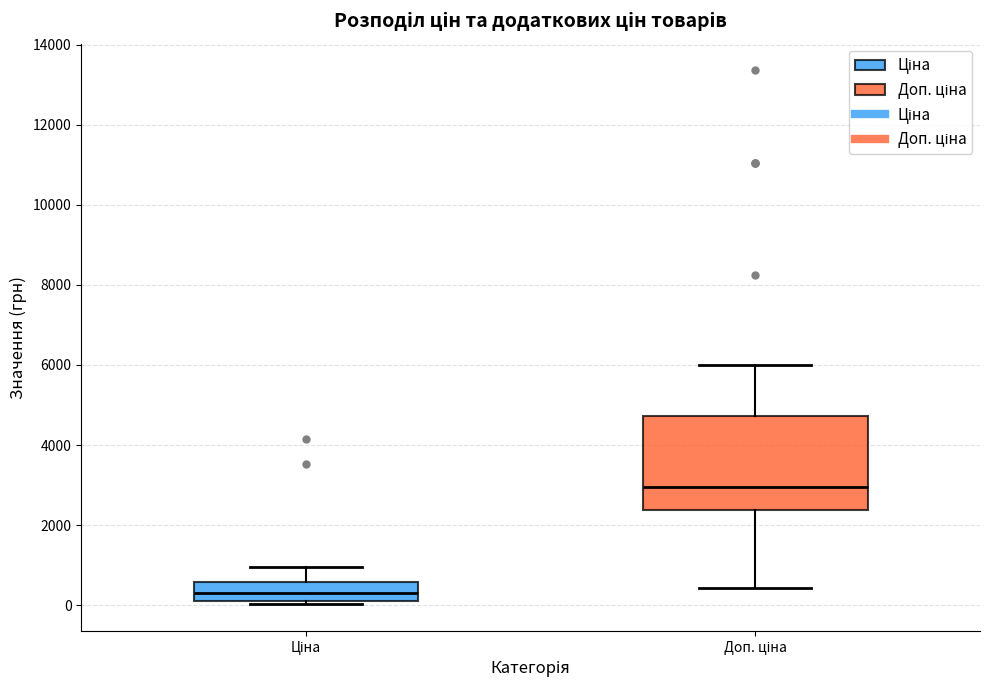

Reading left to right, read every box against the y-axis: the position of its median line, the range the box covers, and the ends of its whiskers. The values are not printed on the chart, so give them approximately, as read against the axis.

Ціна: median 400, box 200 to 600, whiskers 0 to 1000
Доп. ціна: median 3000, box 2400 to 4800, whiskers 400 to 6000